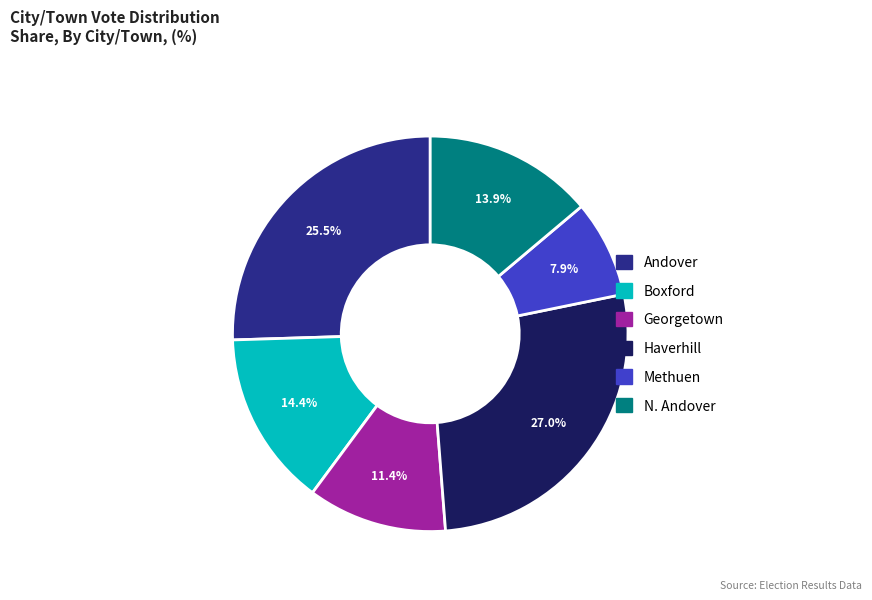

What is the smallest slice in the pie chart?

Methuen